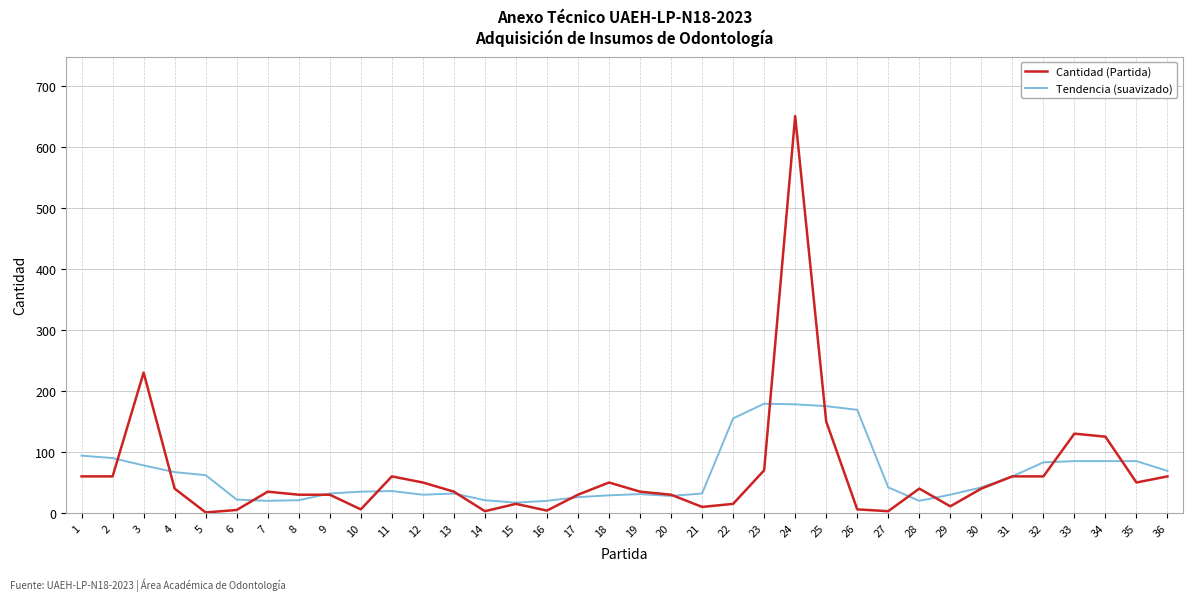

At how many categories does at least one series exceed 390?

1